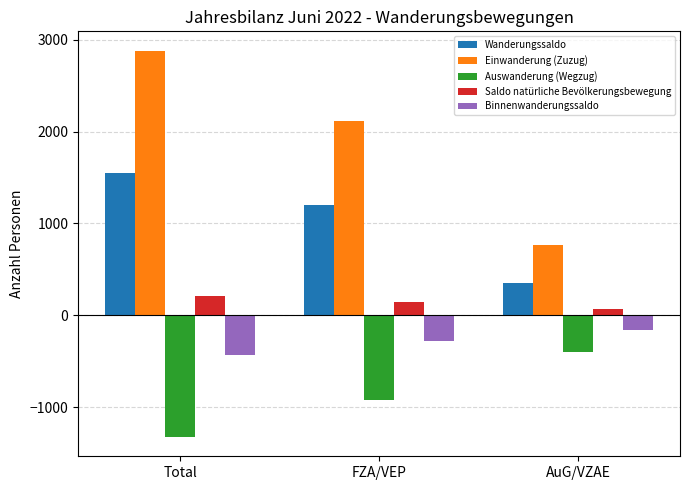

What is the total value across all series at AuG/VZAE?

628